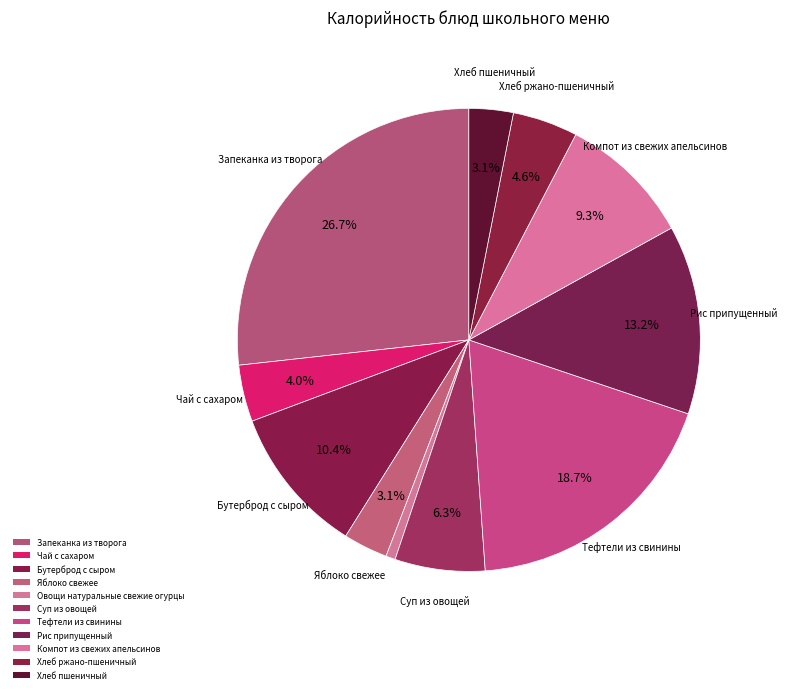

What percentage is NOT represented by Овощи натуральные свежие огурцы?

99.3%